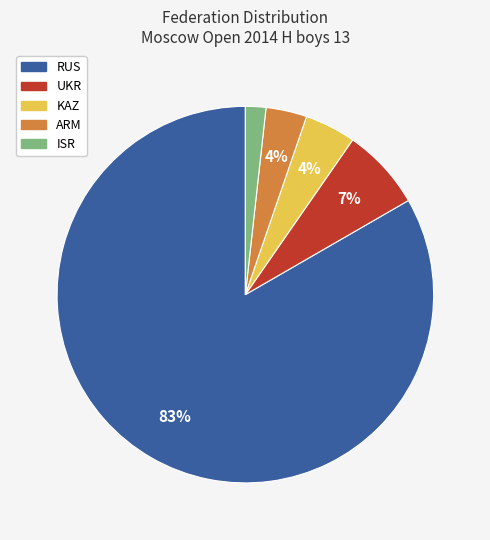

How many segments does this pie chart have?

5